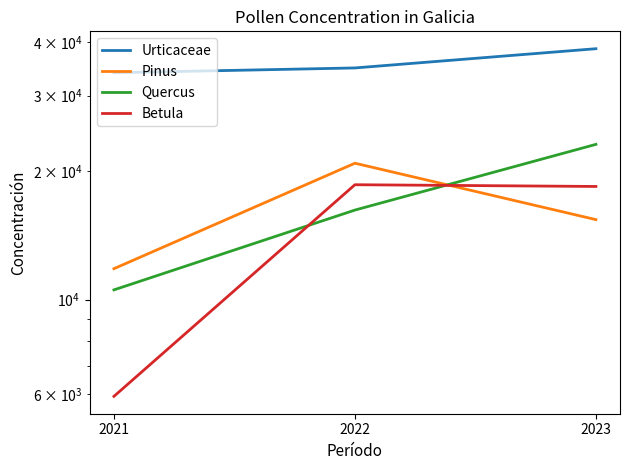

What is the spread (max minus min) of values at 2022?

18632